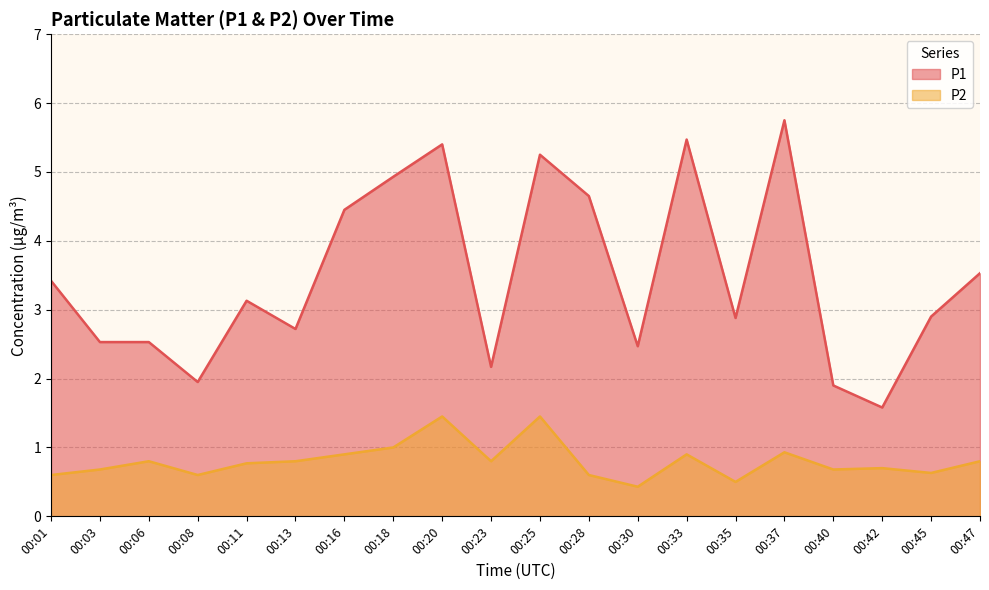

Which has a higher value, 00:08 or 00:33?

00:33